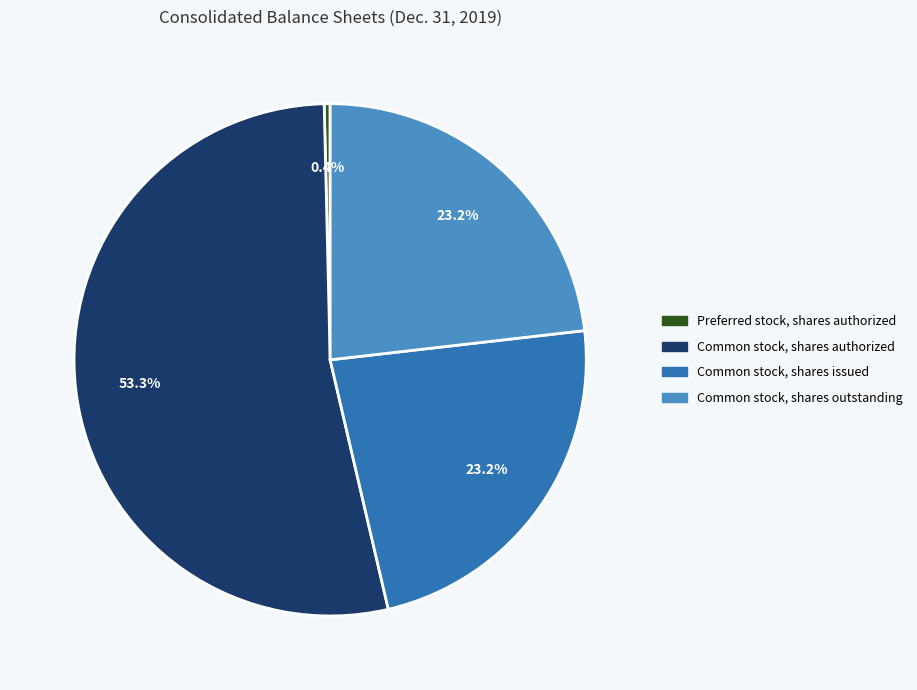

Which slice is the largest?

Common stock, shares authorized